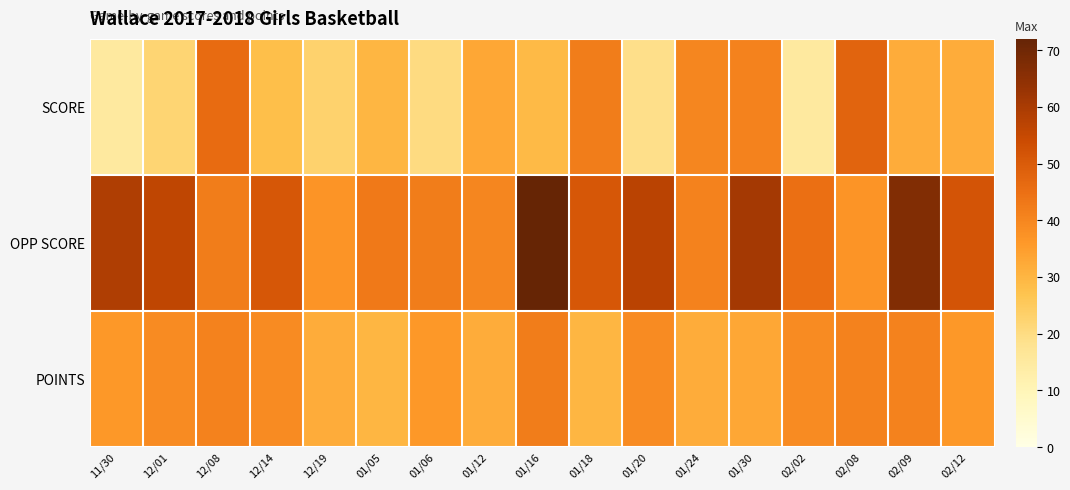

List the series in order of their overall mean, highest first.

OPP SCORE, POINTS, SCORE